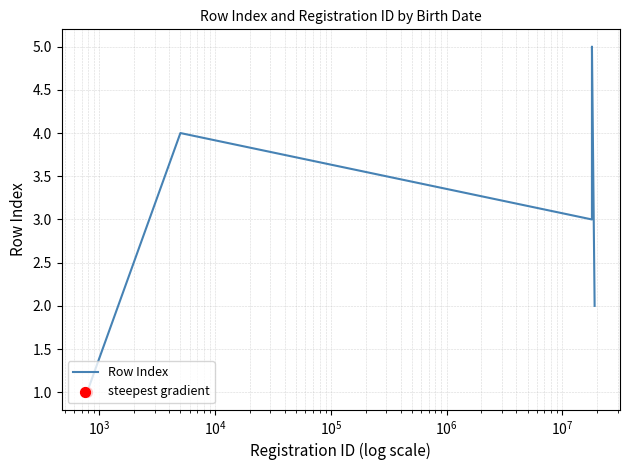

What is the average value?

3